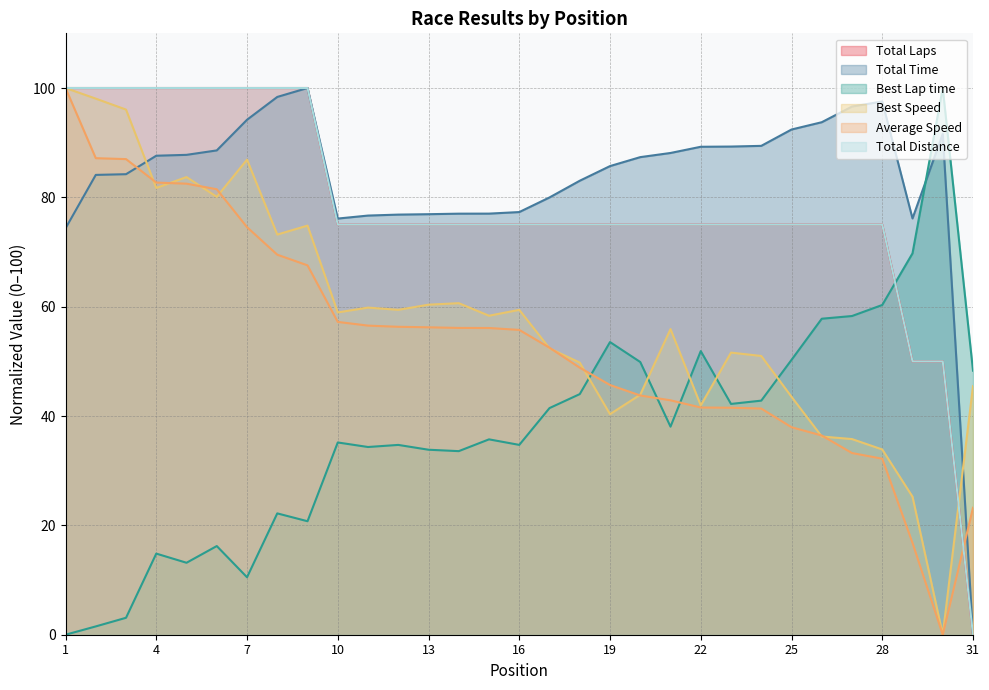

At 19, list the series in order from smallest to largest.

Best Speed, Average Speed, Best Lap time, Total Laps, Total Distance, Total Time